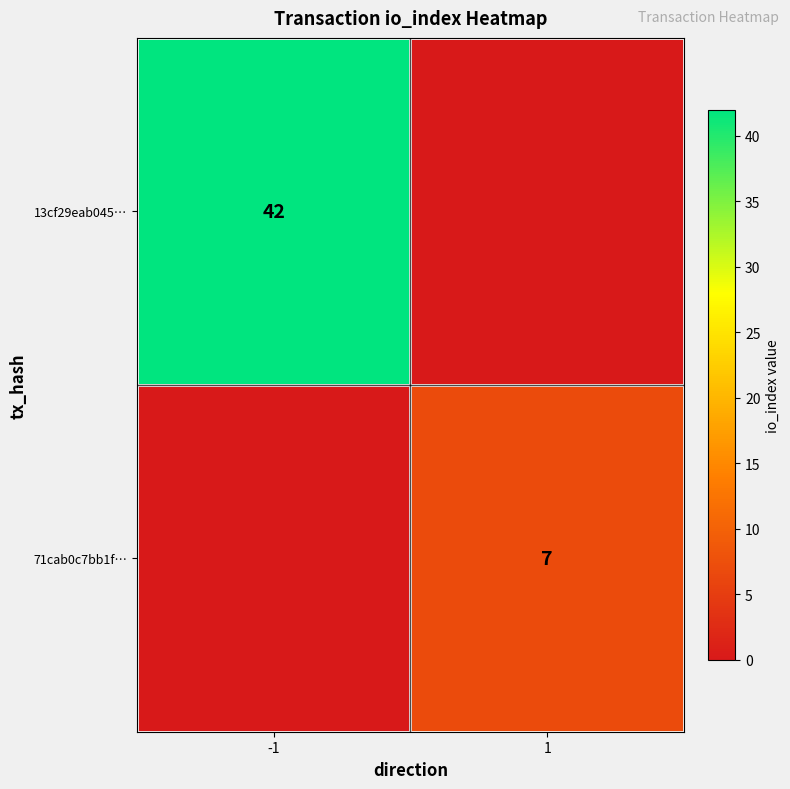

Is it true that 13cf29eab045… equals 42 at -1?

True